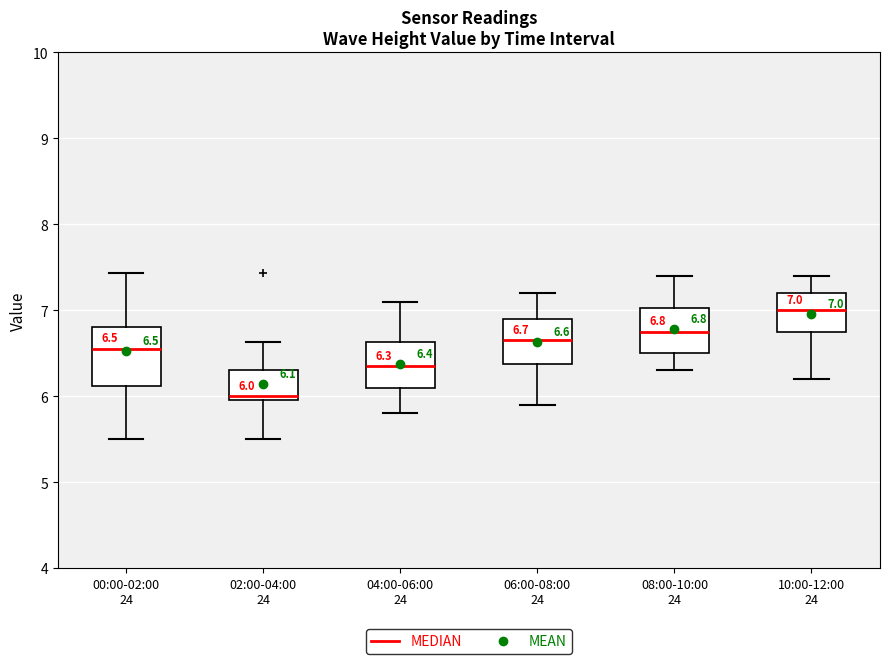

Comparing the boxes themselves (not the whiskers), which one is the tallest?

00:00-02:00 24